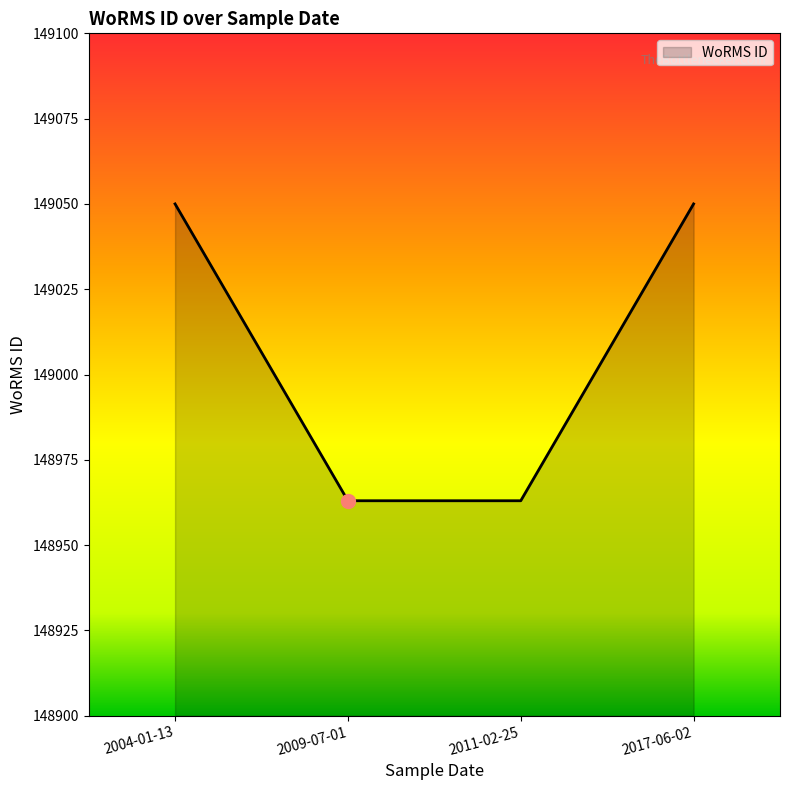

What is the minimum value shown in the chart?

148963